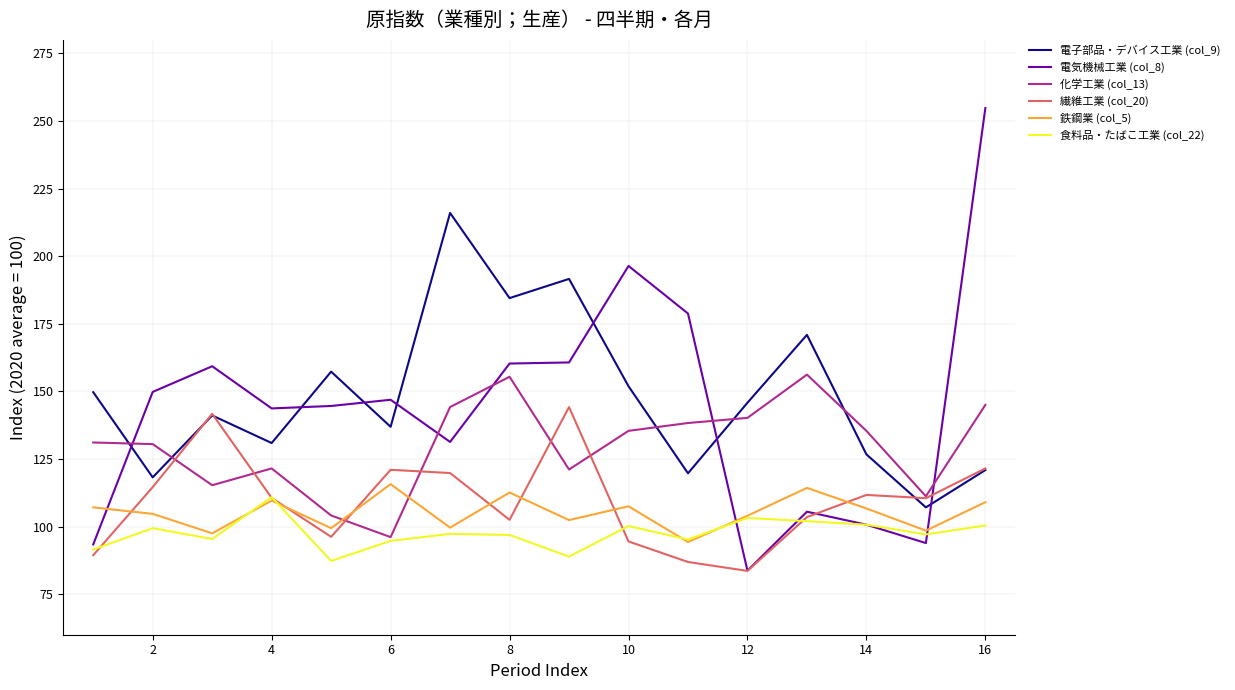

Which series has the largest total across all categories?

電子部品・デバイス工業 (col_9)